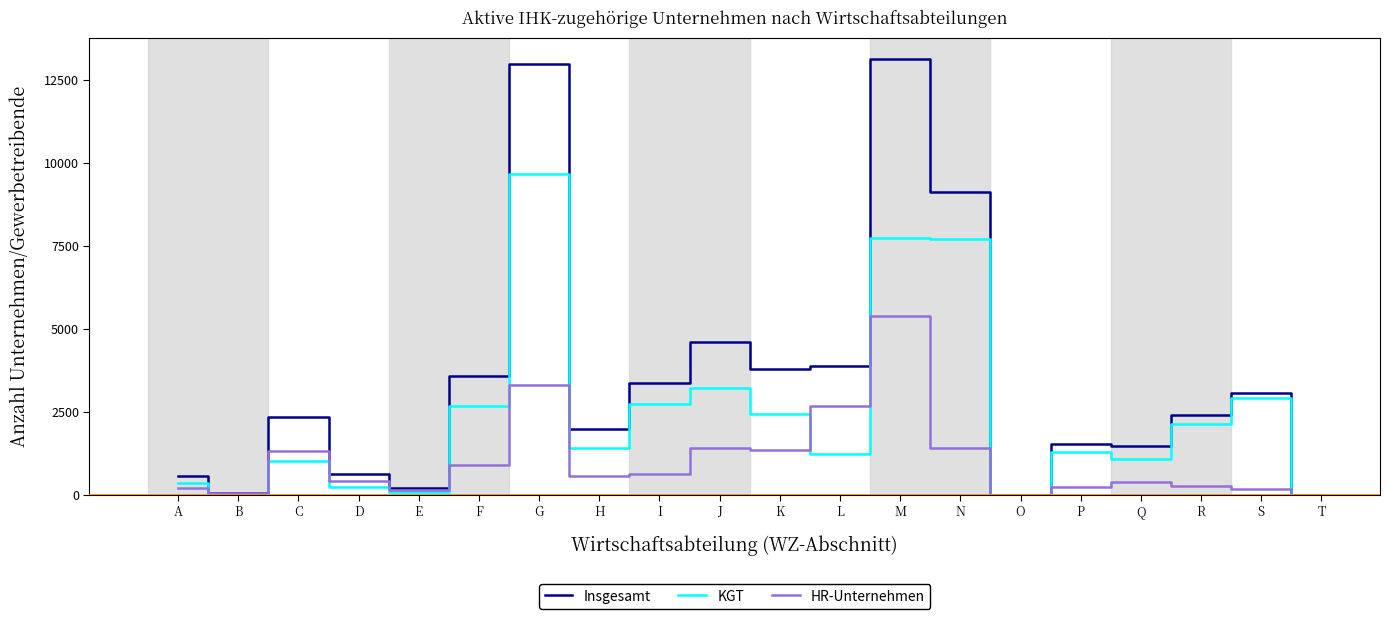

Which series has the widest spread of values?

Insgesamt